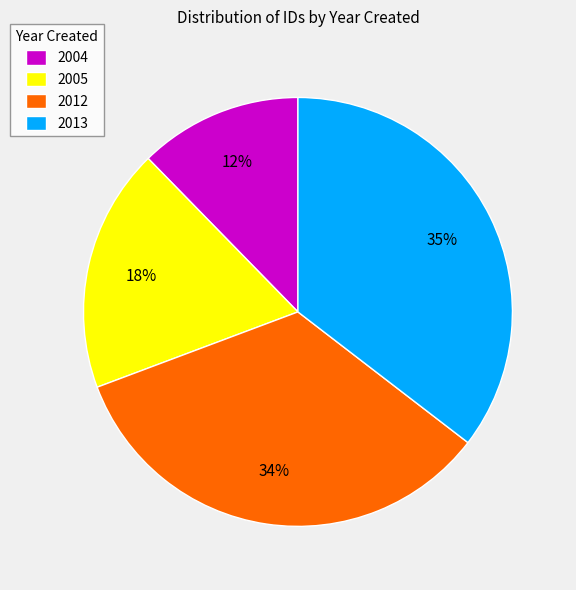

Which slice is the largest?

2013